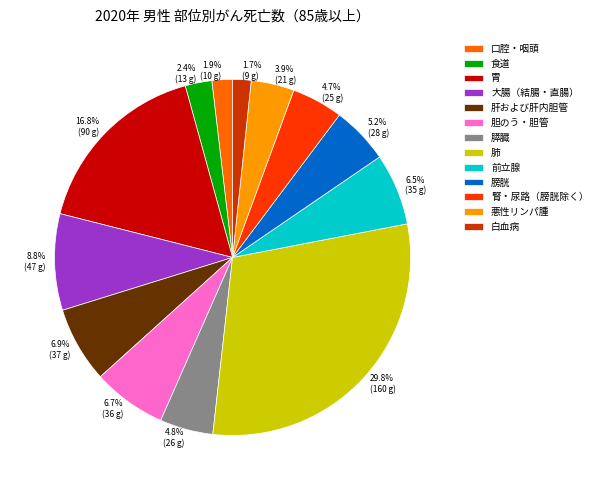

True or false: 肺 accounts for 30% of the total.

True